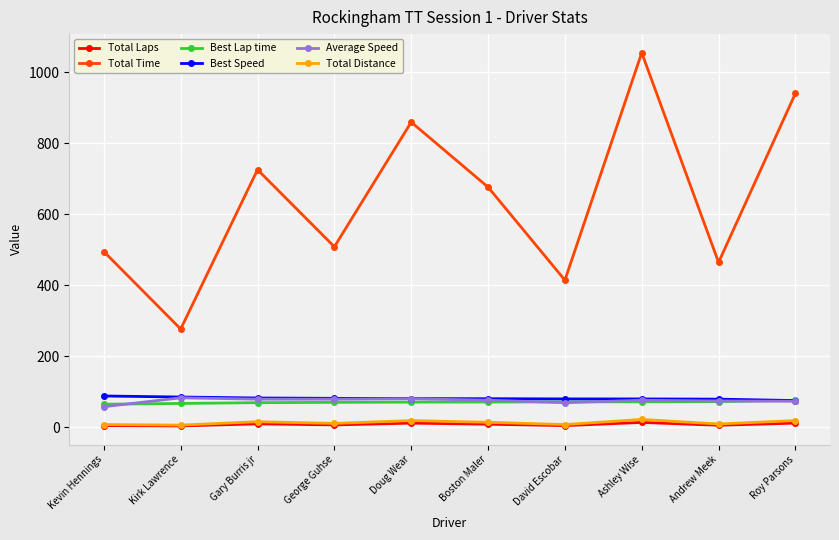

How many data points in Best Speed are above 81?

5